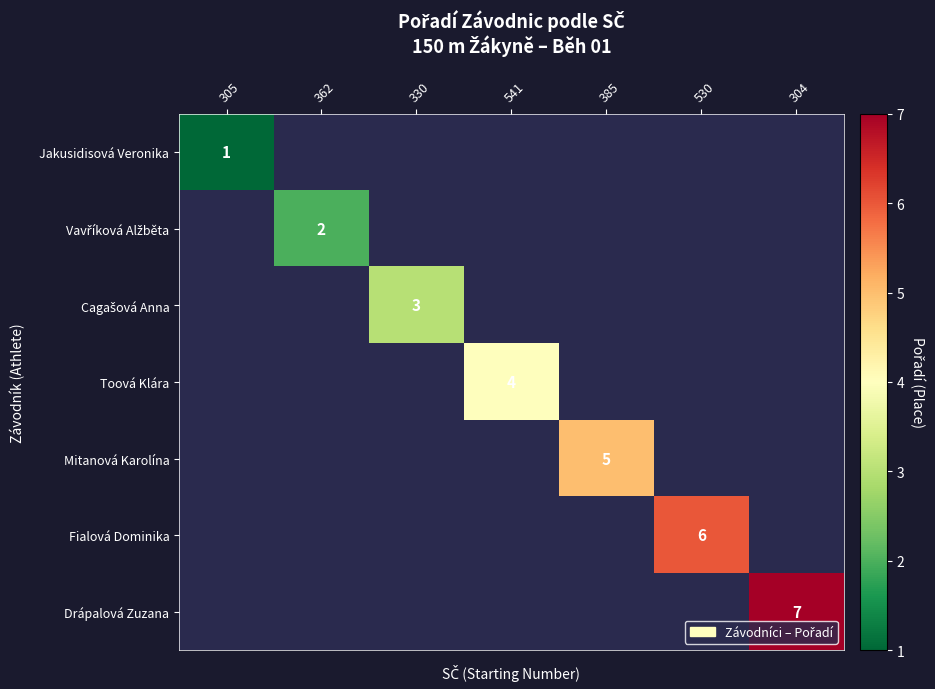

What is the spread (max minus min) of values at 541?

4